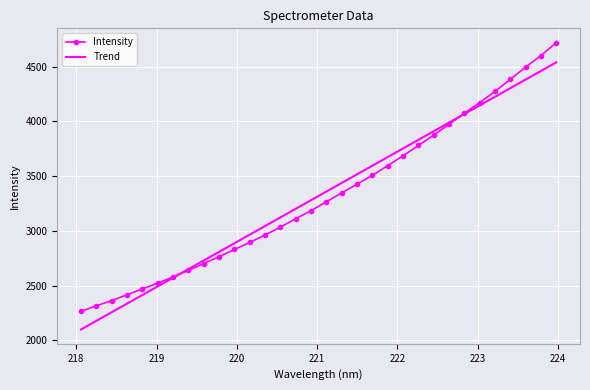

List the series in order of their peak value, lowest first.

Trend, Intensity